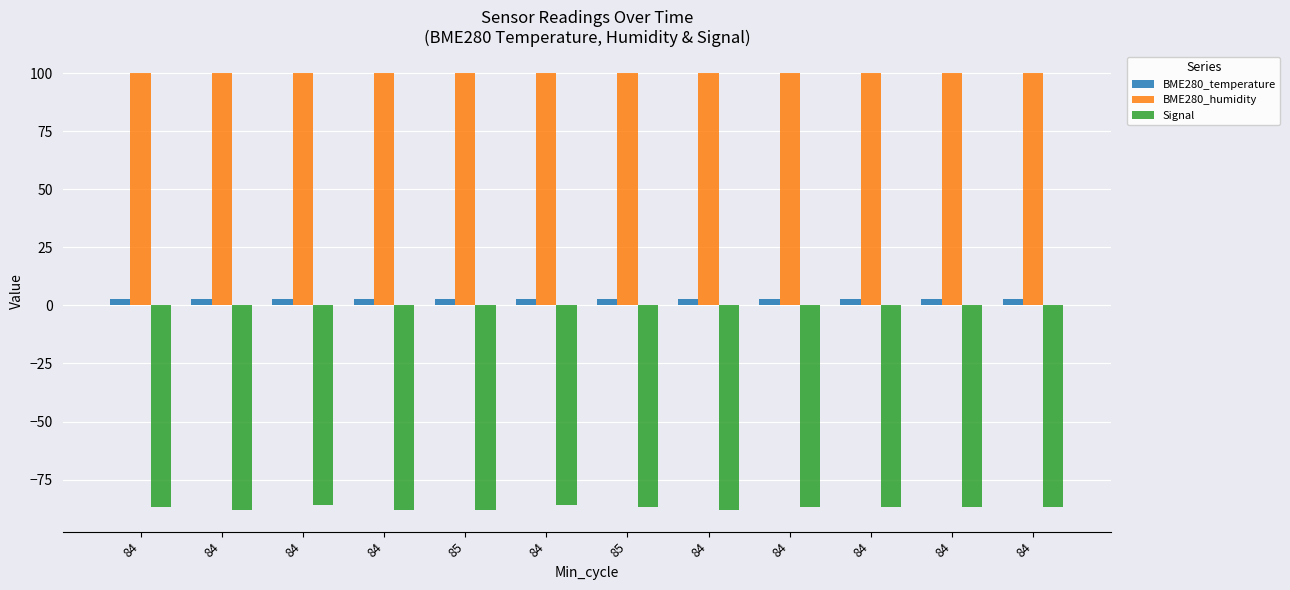

List the series in order of their overall mean, highest first.

BME280_humidity, BME280_temperature, Signal